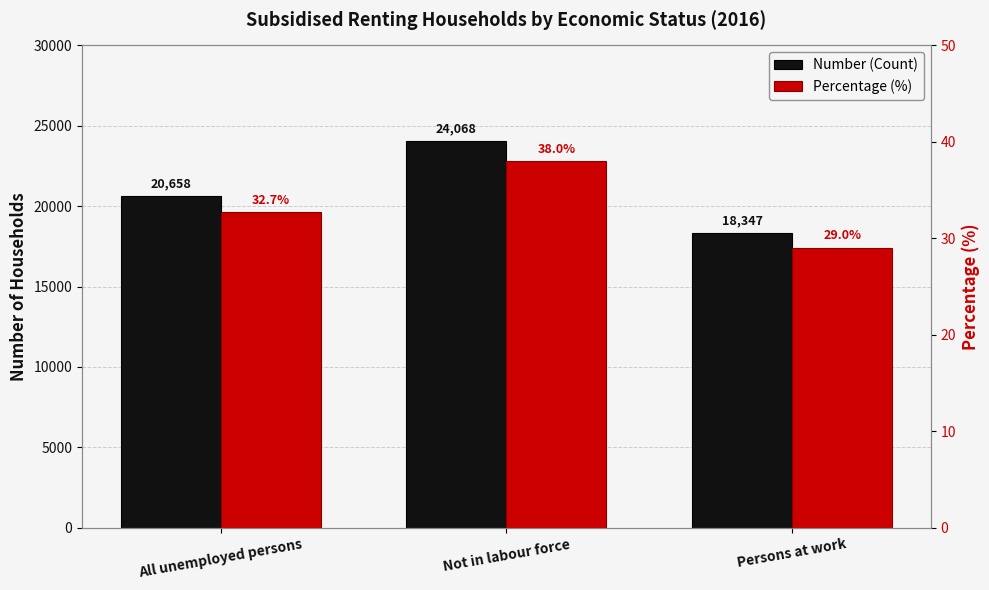

What is the lowest value of the Number (Count) series?

18347.0